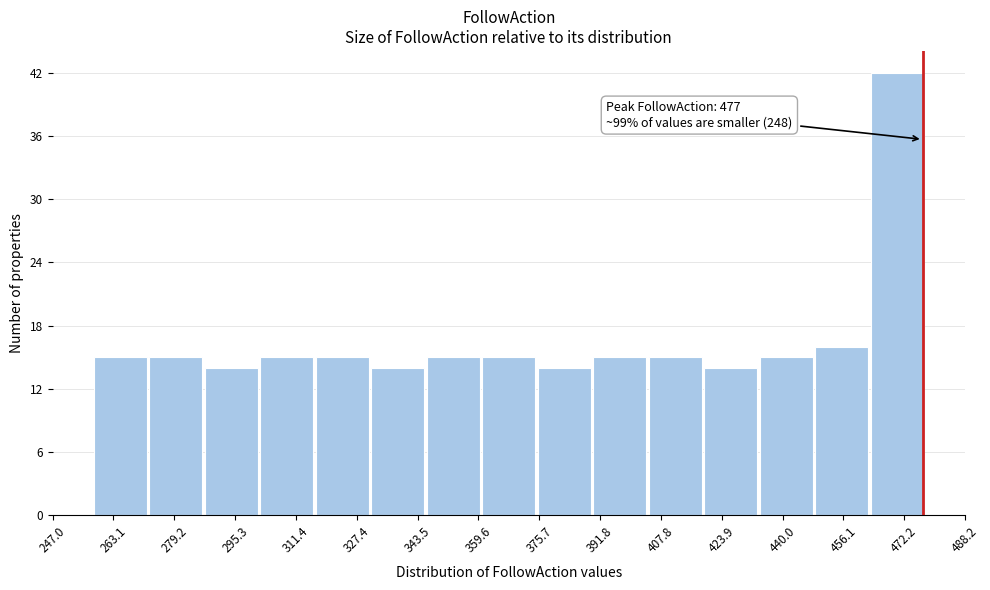

Over which range of the x-axis is the bar tallest?

464 to 478